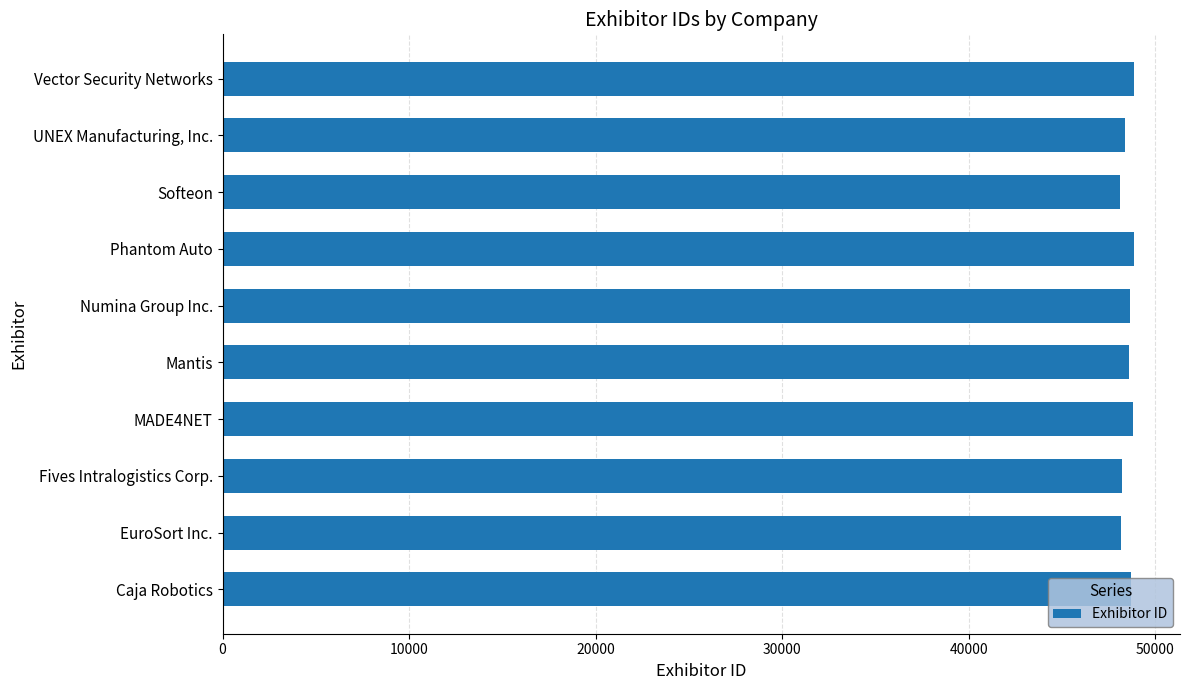

List the labels in order of value, largest first.

Vector Security Networks, Phantom Auto, MADE4NET, Caja Robotics, Numina Group Inc., Mantis, UNEX Manufacturing, Inc., Fives Intralogistics Corp., EuroSort Inc., Softeon